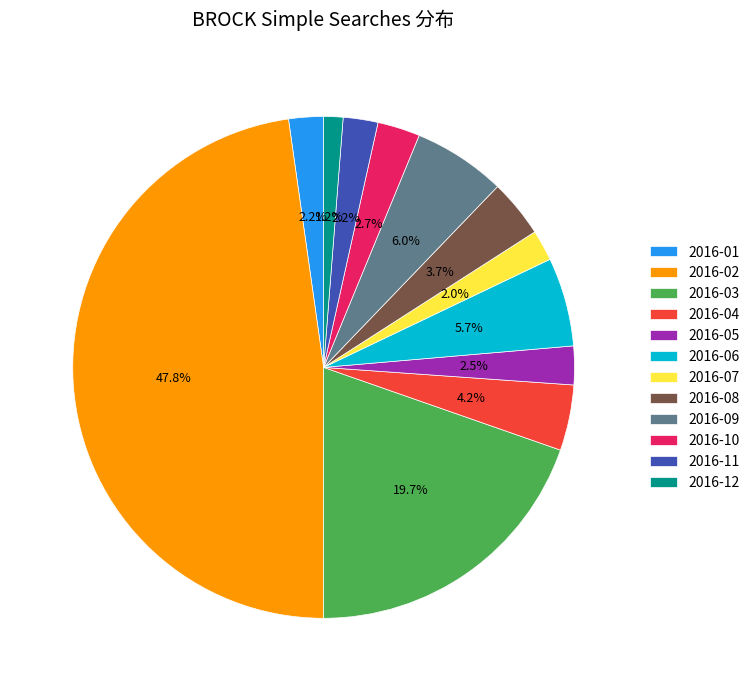

Approximately how many times larger is the value at 2016-06 compared to 2016-02?

0.1